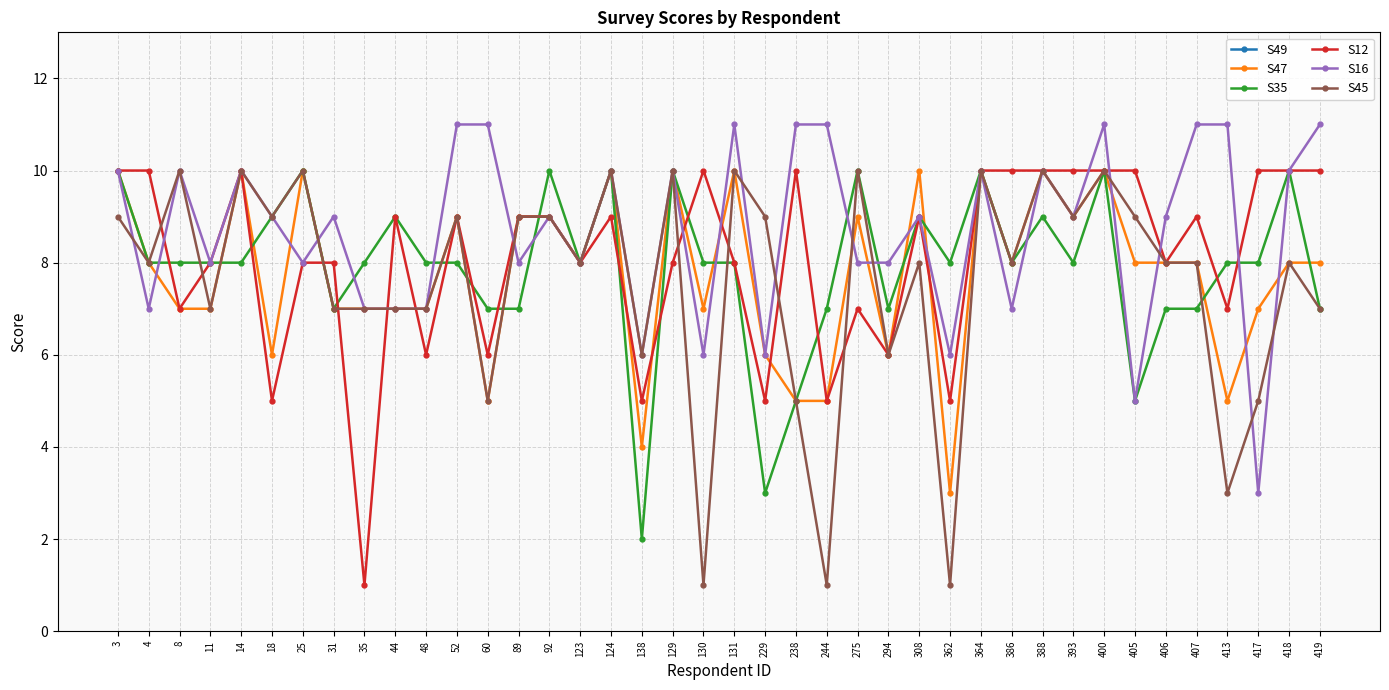

Where do S35 and S16 first cross each other?

4 and 8